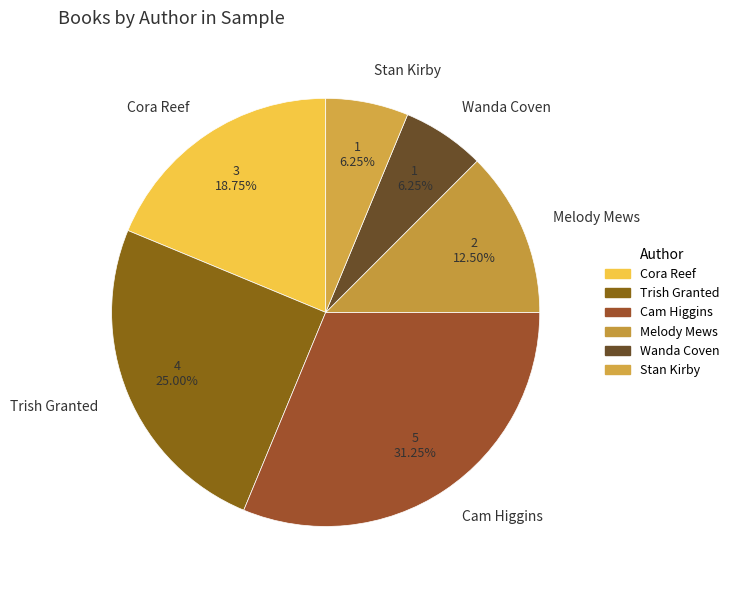

Is there any slice that represents more than half of the pie?

No